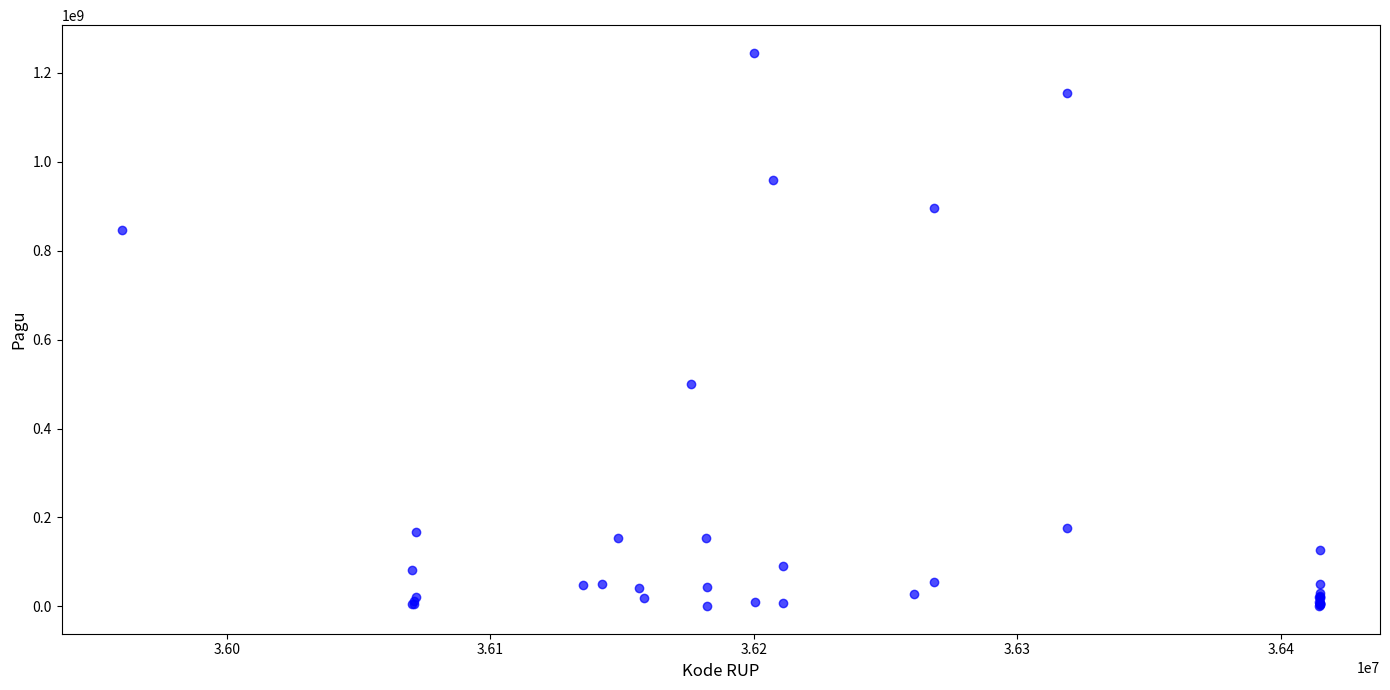

What Y value in the scatter plot is closest to 622840000?

499932000